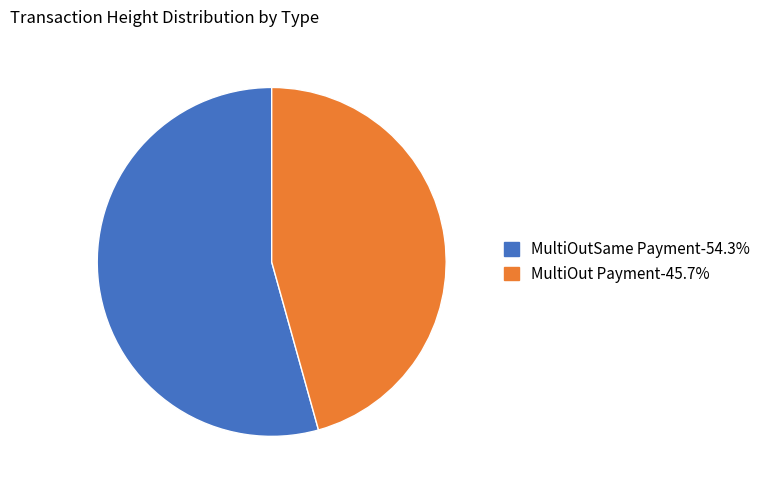

How many slices are in this pie chart?

2